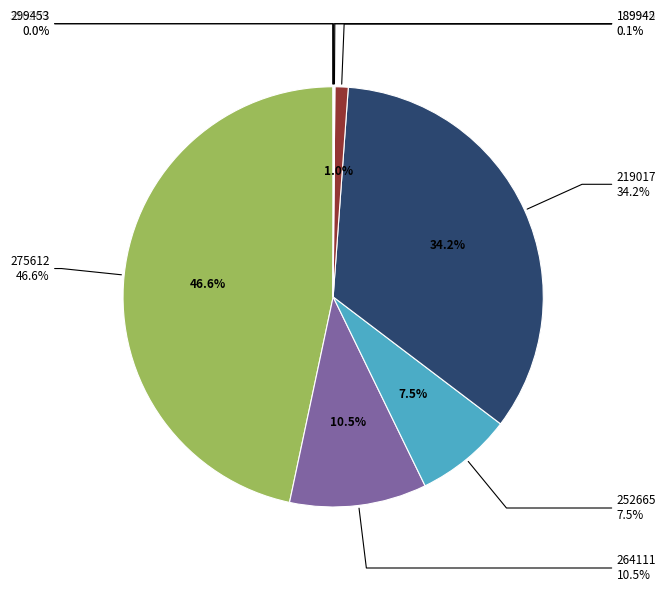

Between 252665 and 299453, which is larger?

252665